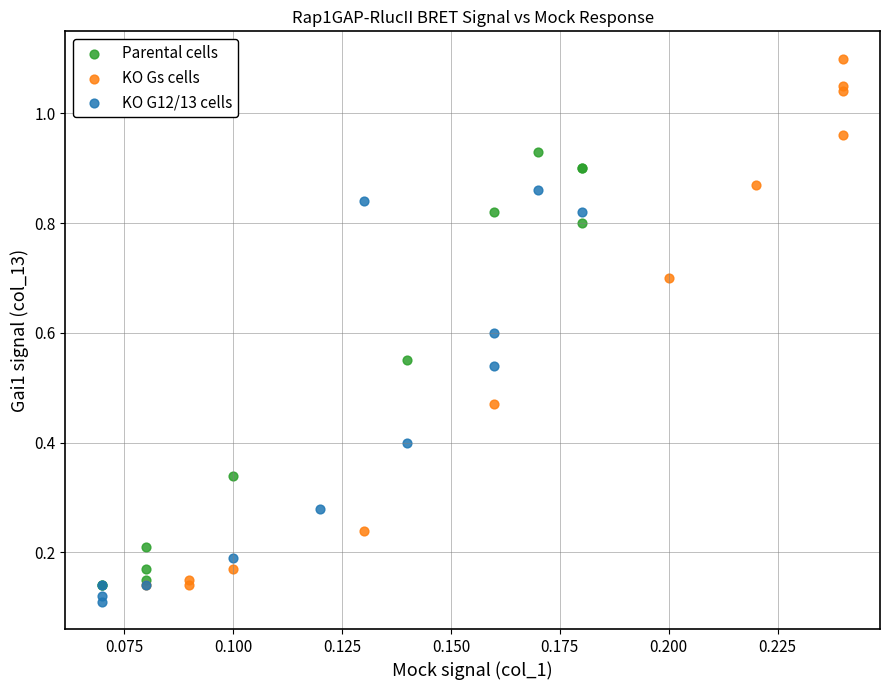

Which series has the largest Y range (max minus min)?

KO Gs cells